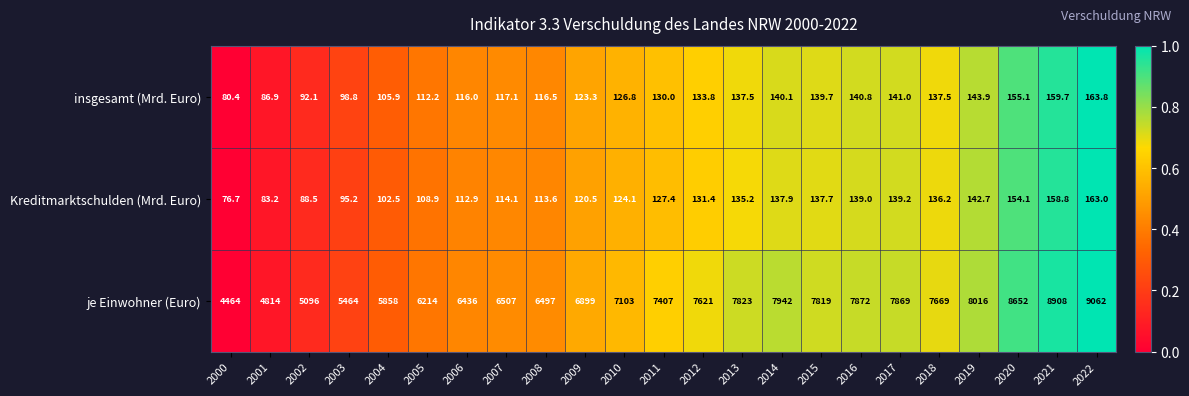

Between 2003 and 2021, which series saw the biggest shift?

je Einwohner (Euro)